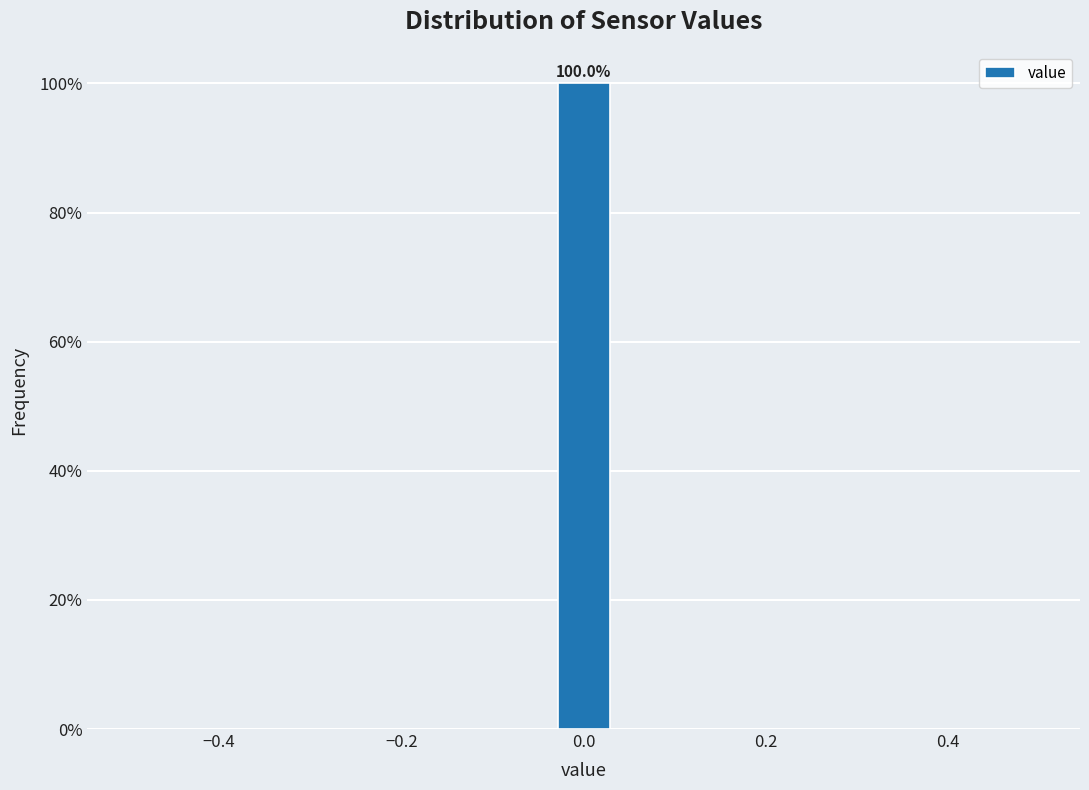

Read against the x-axis, roughly where is the centre of the tallest bar?

0.00